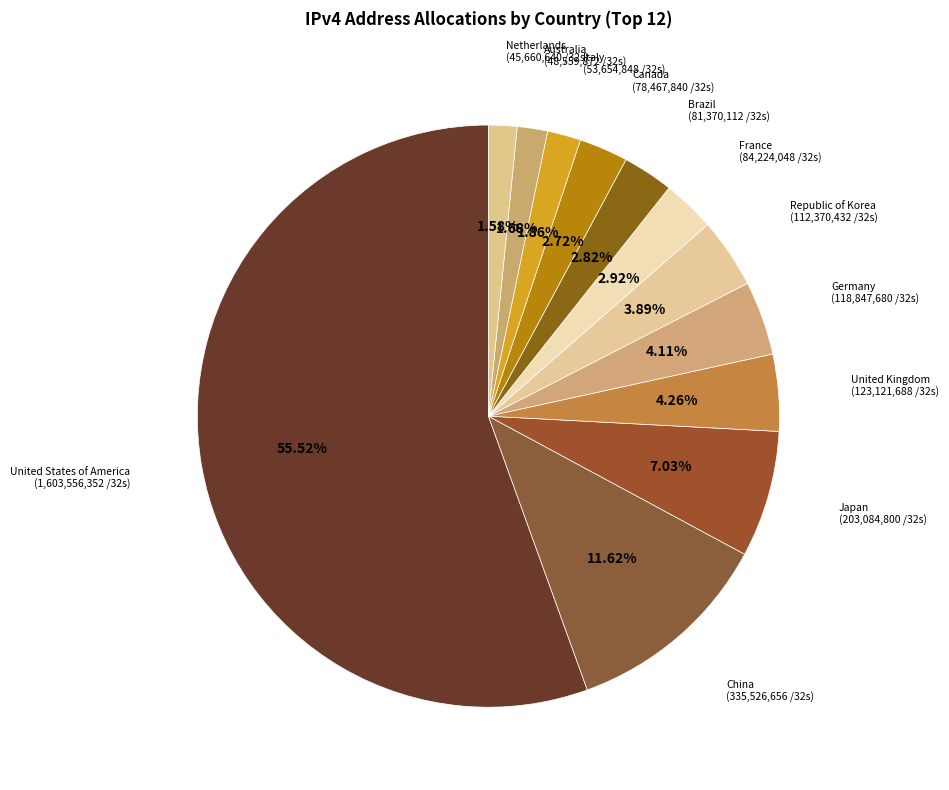

Which category accounts for the majority?

United States of America